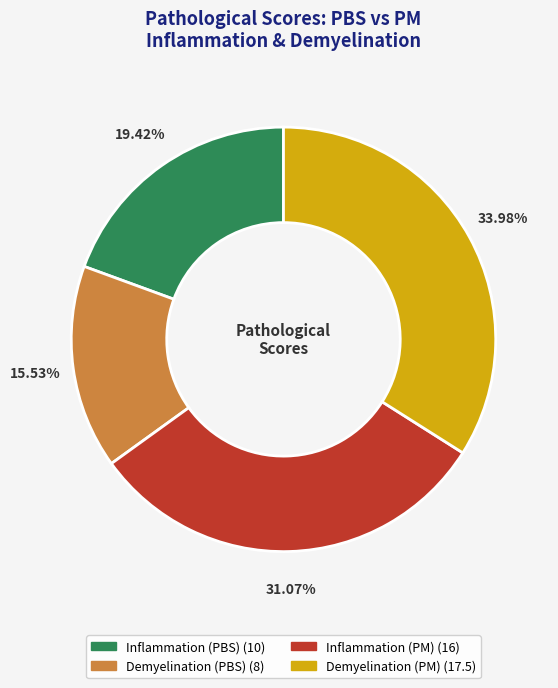

Is there a majority slice in this chart?

No